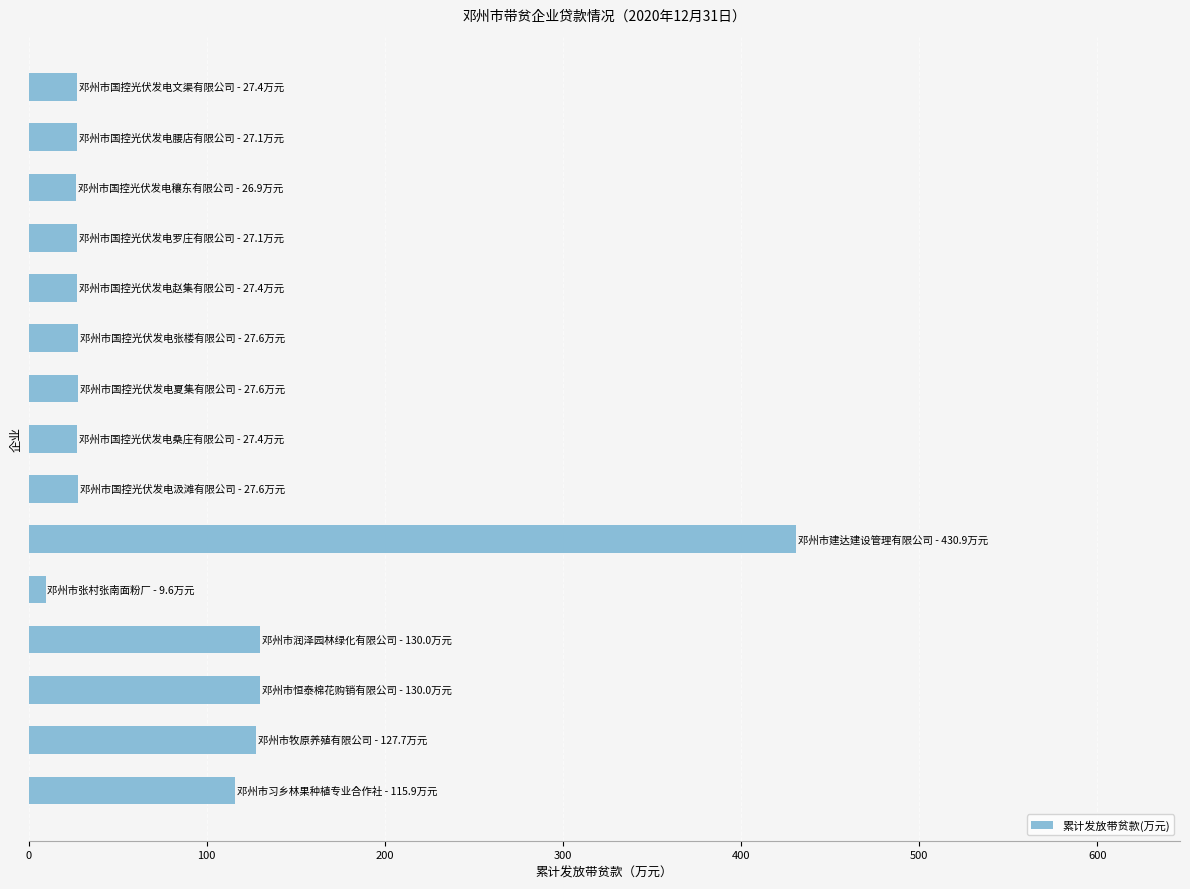

What is the maximum value shown in the chart?

430.9